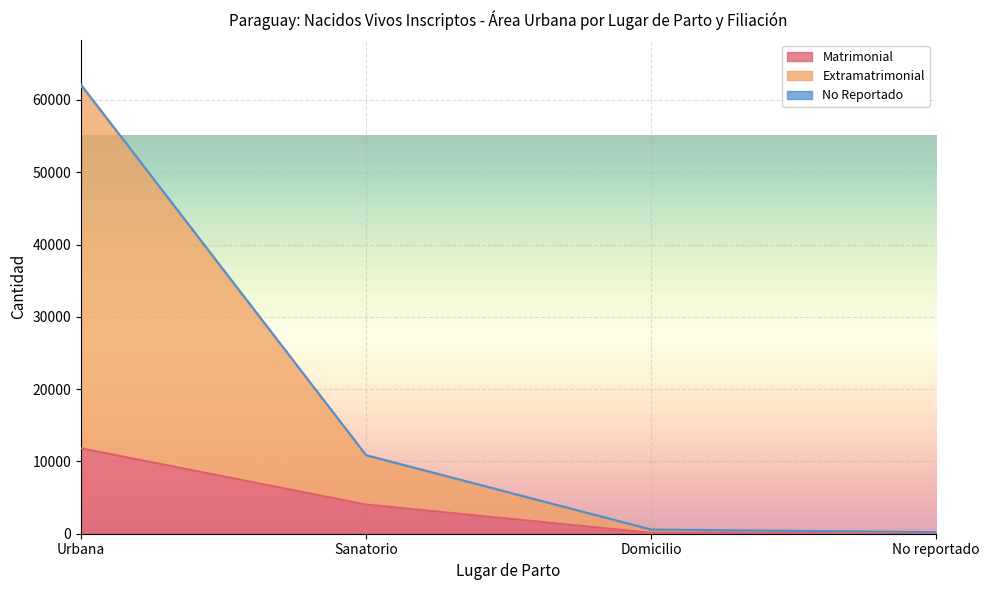

At which label is Matrimonial closest to 5938?

Sanatorio